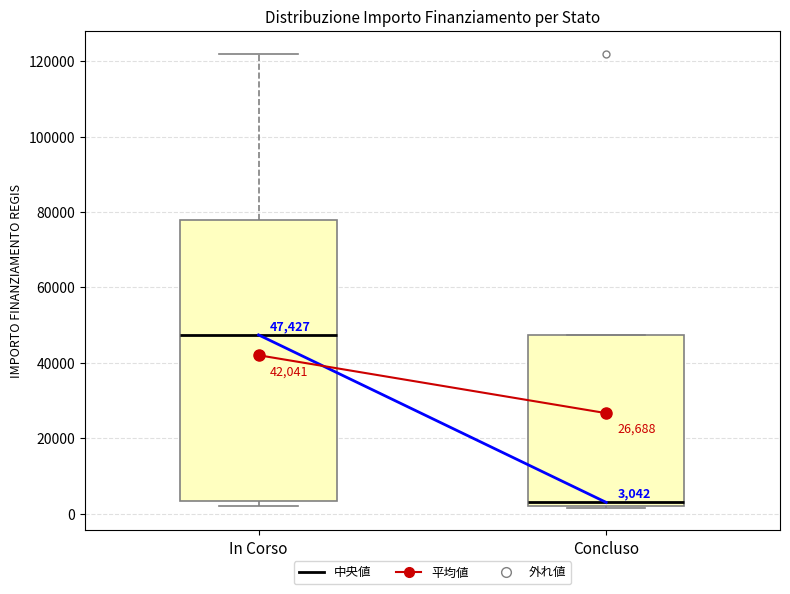

Which box has the lowest median line?

Concluso